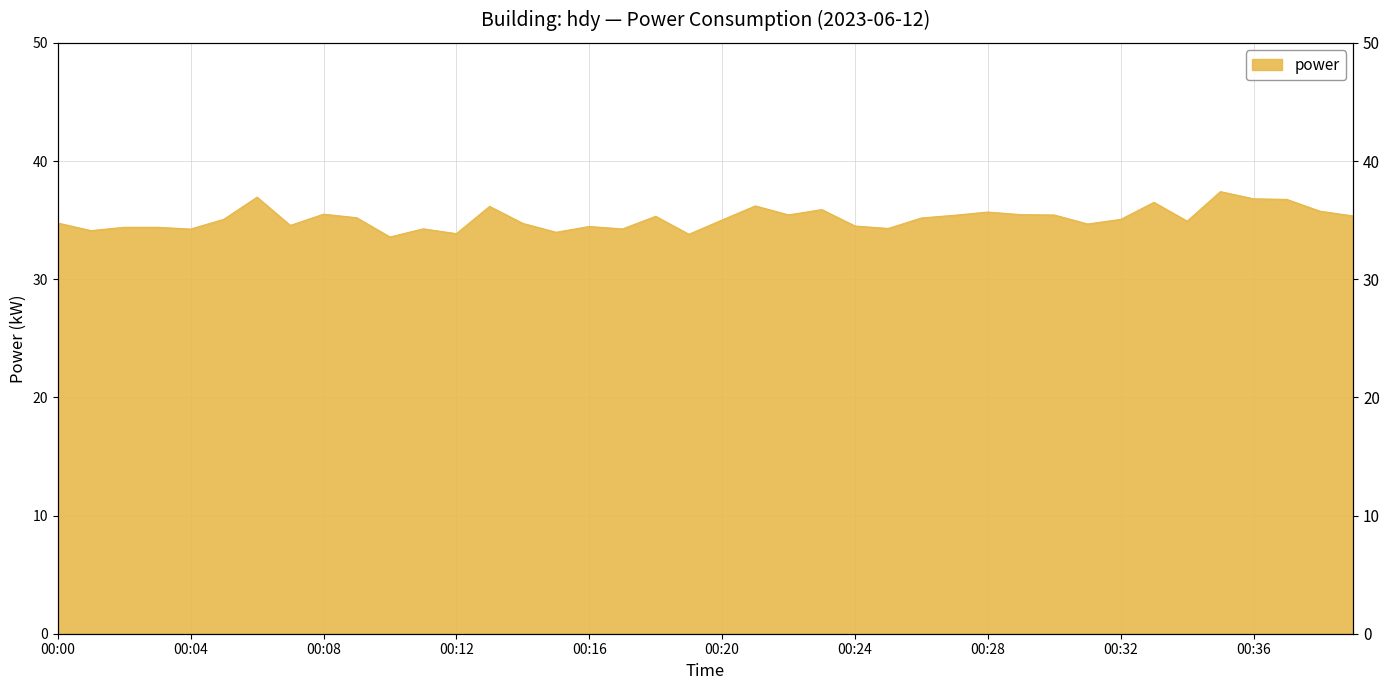

How many points are lower than both their immediate neighbors (excluding endpoints)?

12